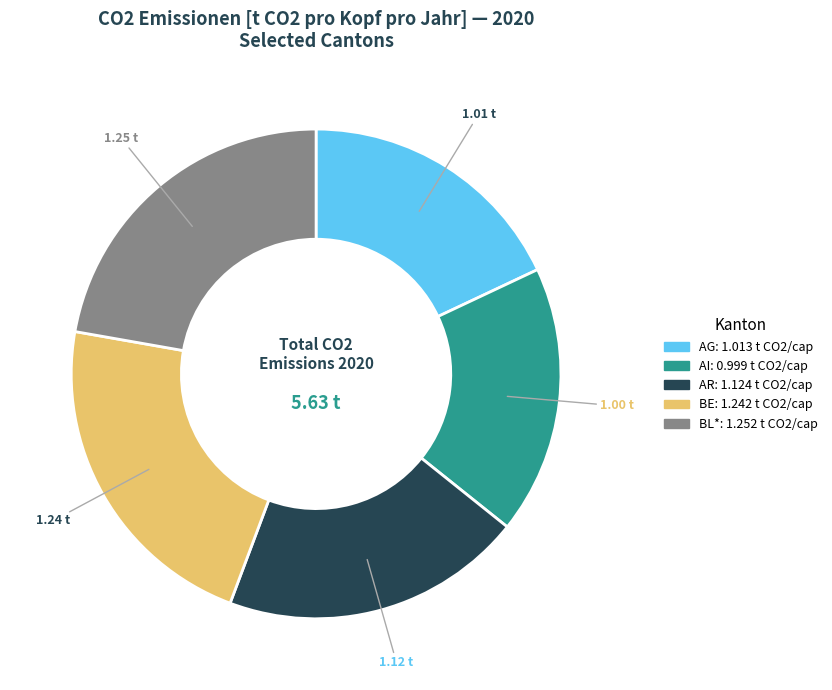

Is there any slice that represents more than half of the pie?

No